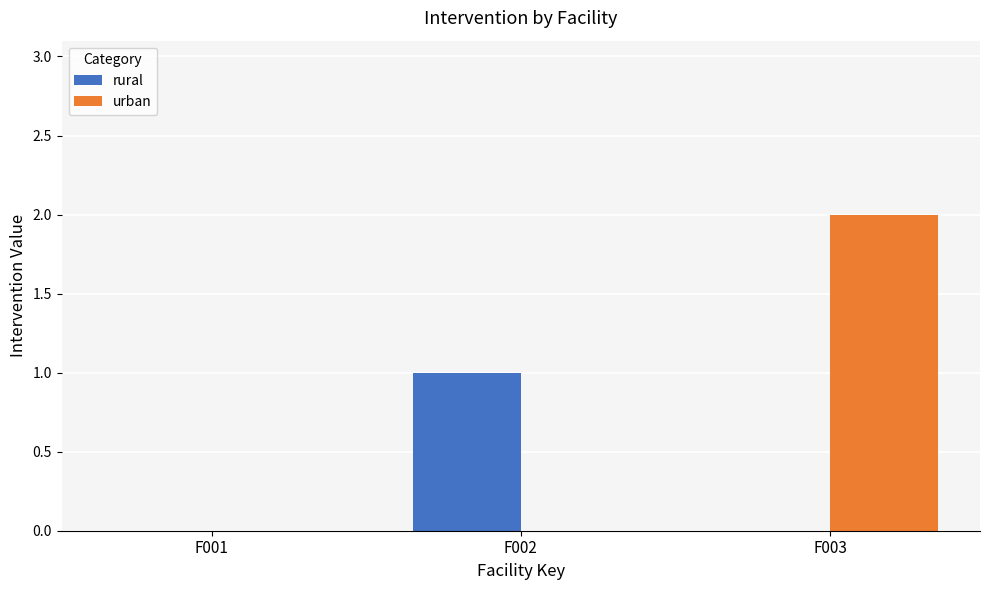

At which label does urban reach its peak?

F003